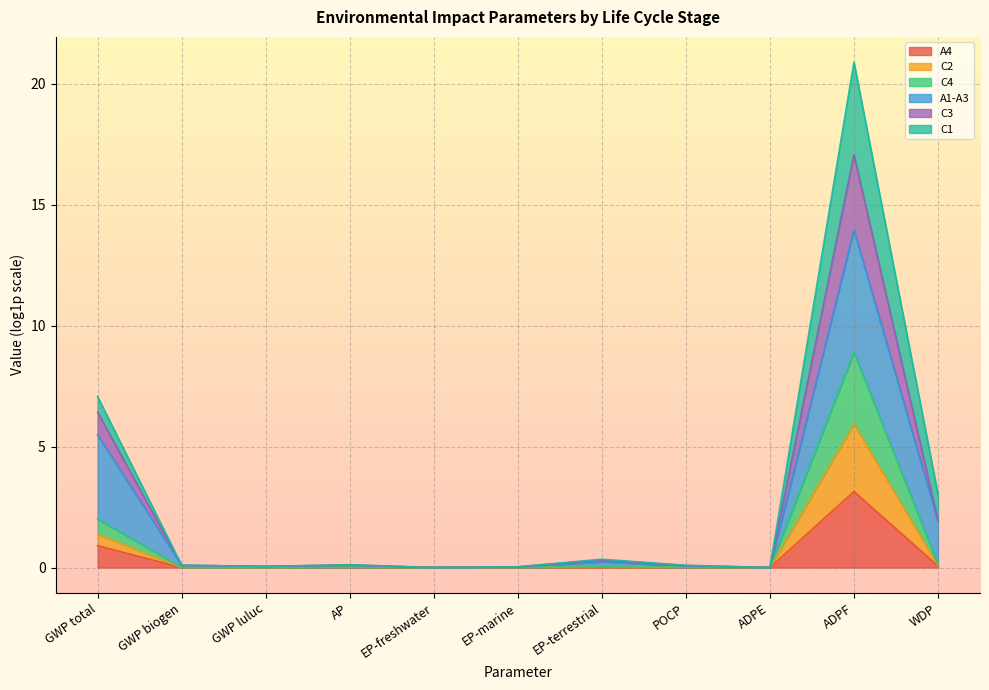

In C2, how many points are lower than both neighbors (excluding endpoints)?

3